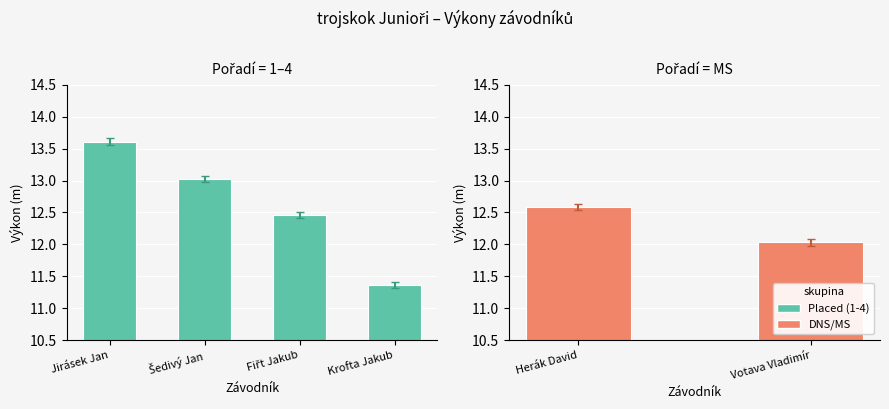

Which has a higher value, Šedivý Jan or Krofta Jakub?

Šedivý Jan